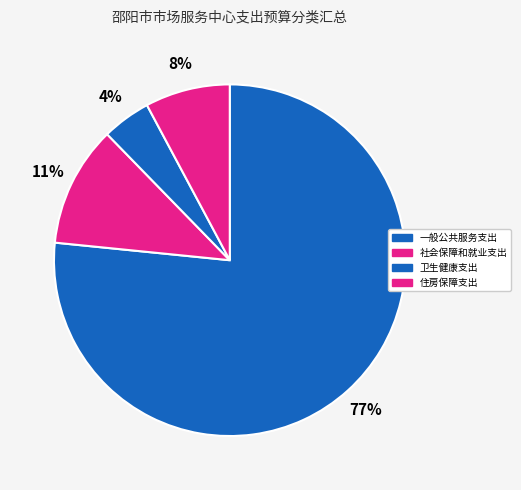

Rank the categories by value from lowest to highest.

卫生健康支出, 住房保障支出, 社会保障和就业支出, 一般公共服务支出